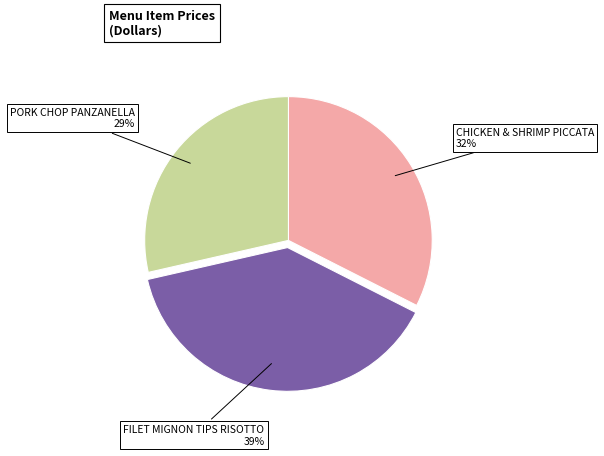

To the nearest percent, what is the combined percentage of FILET MIGNON TIPS RISOTTO and PORK CHOP PANZANELLA?

68%